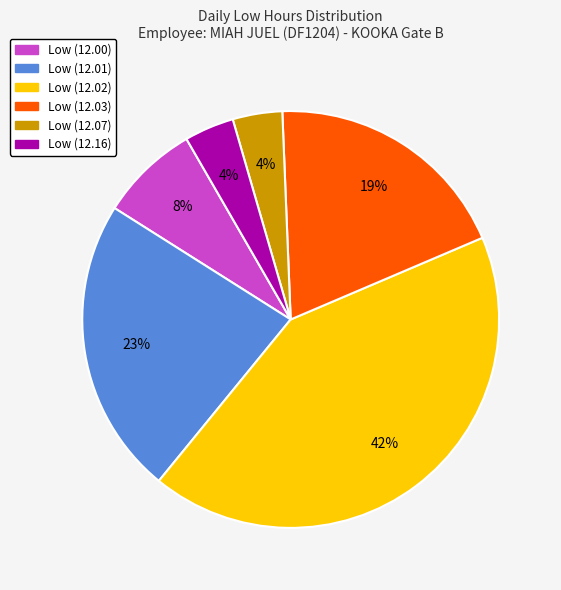

Is there a majority slice in this chart?

No